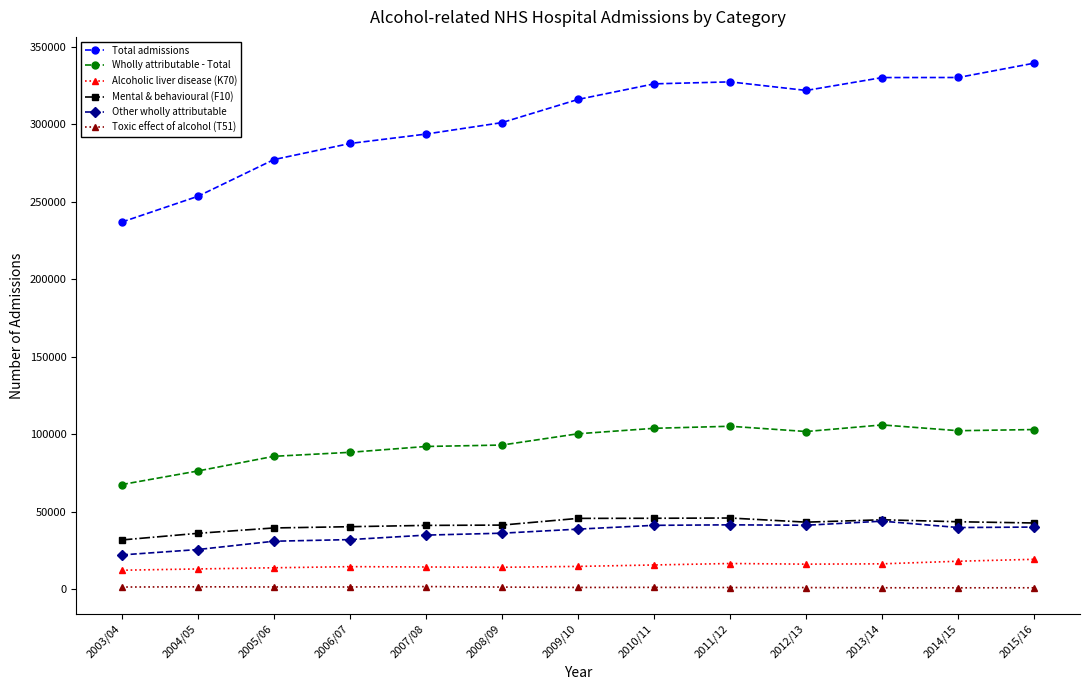

Does the chart have visible grid lines?

No